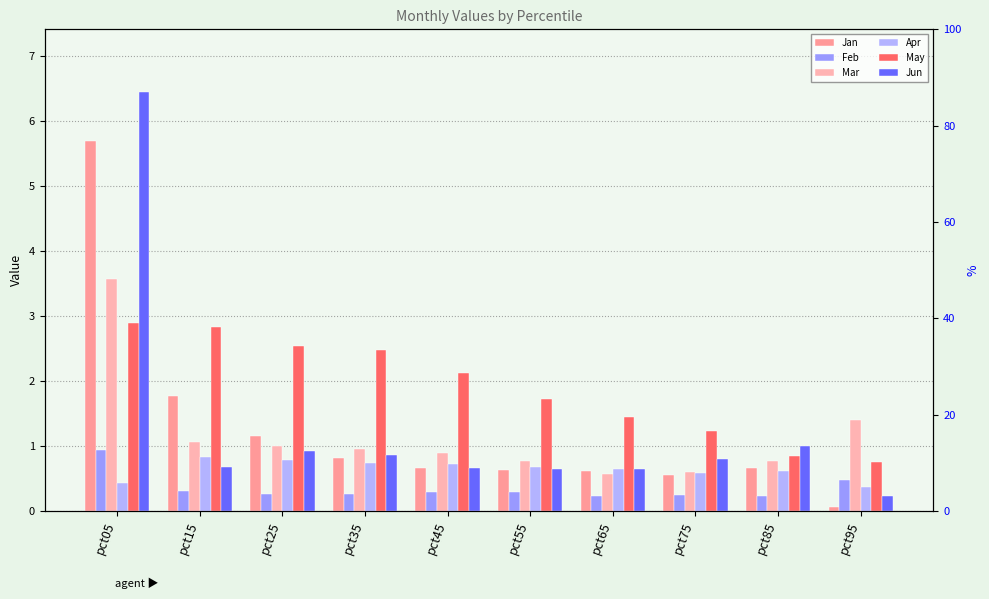

The May series shows 1.0 at pct95. True or false?

False